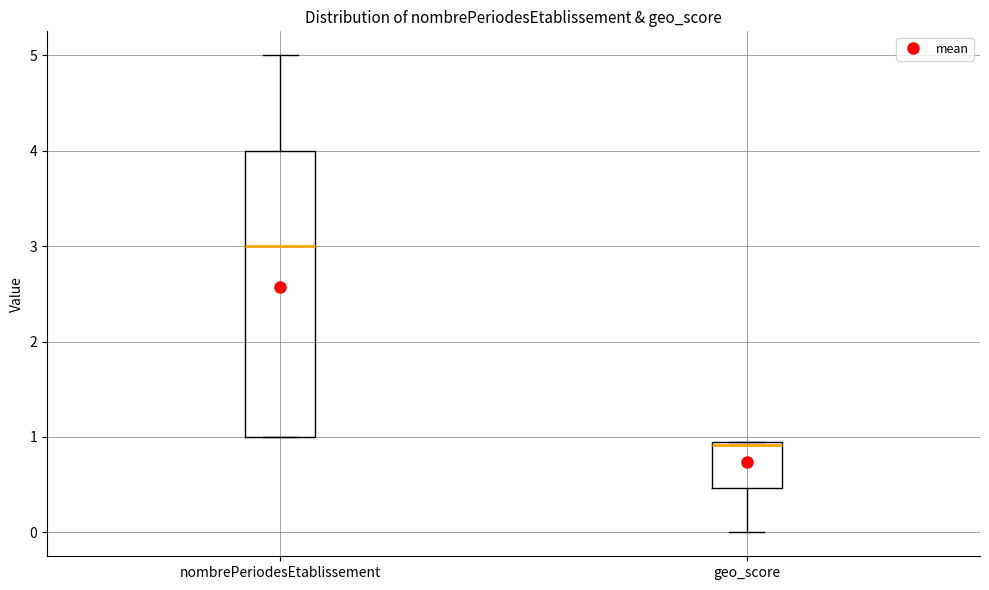

Reading left to right, read every box against the y-axis: the position of its median line, the range the box covers, and the ends of its whiskers. The values are not printed on the chart, so give them approximately, as read against the axis.

nombrePeriodesEtablissement: median 3.0, box 1.0 to 4.0, whiskers 1.0 to 5.0
geo_score: median 0.9, box 0.5 to 1.0, whiskers 0.0 to 1.0